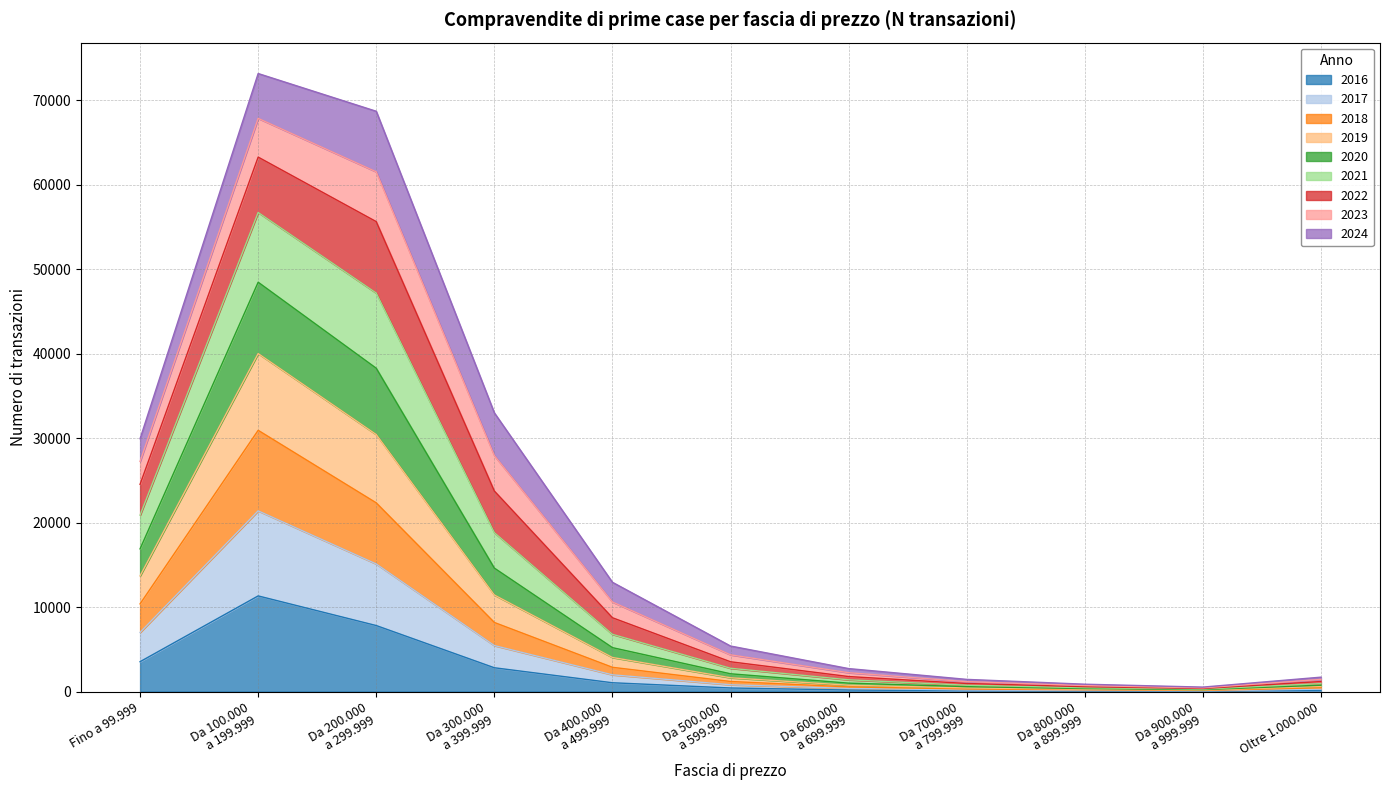

Is it true that 2016 equals 235 at Oltre 1.000.000?

False